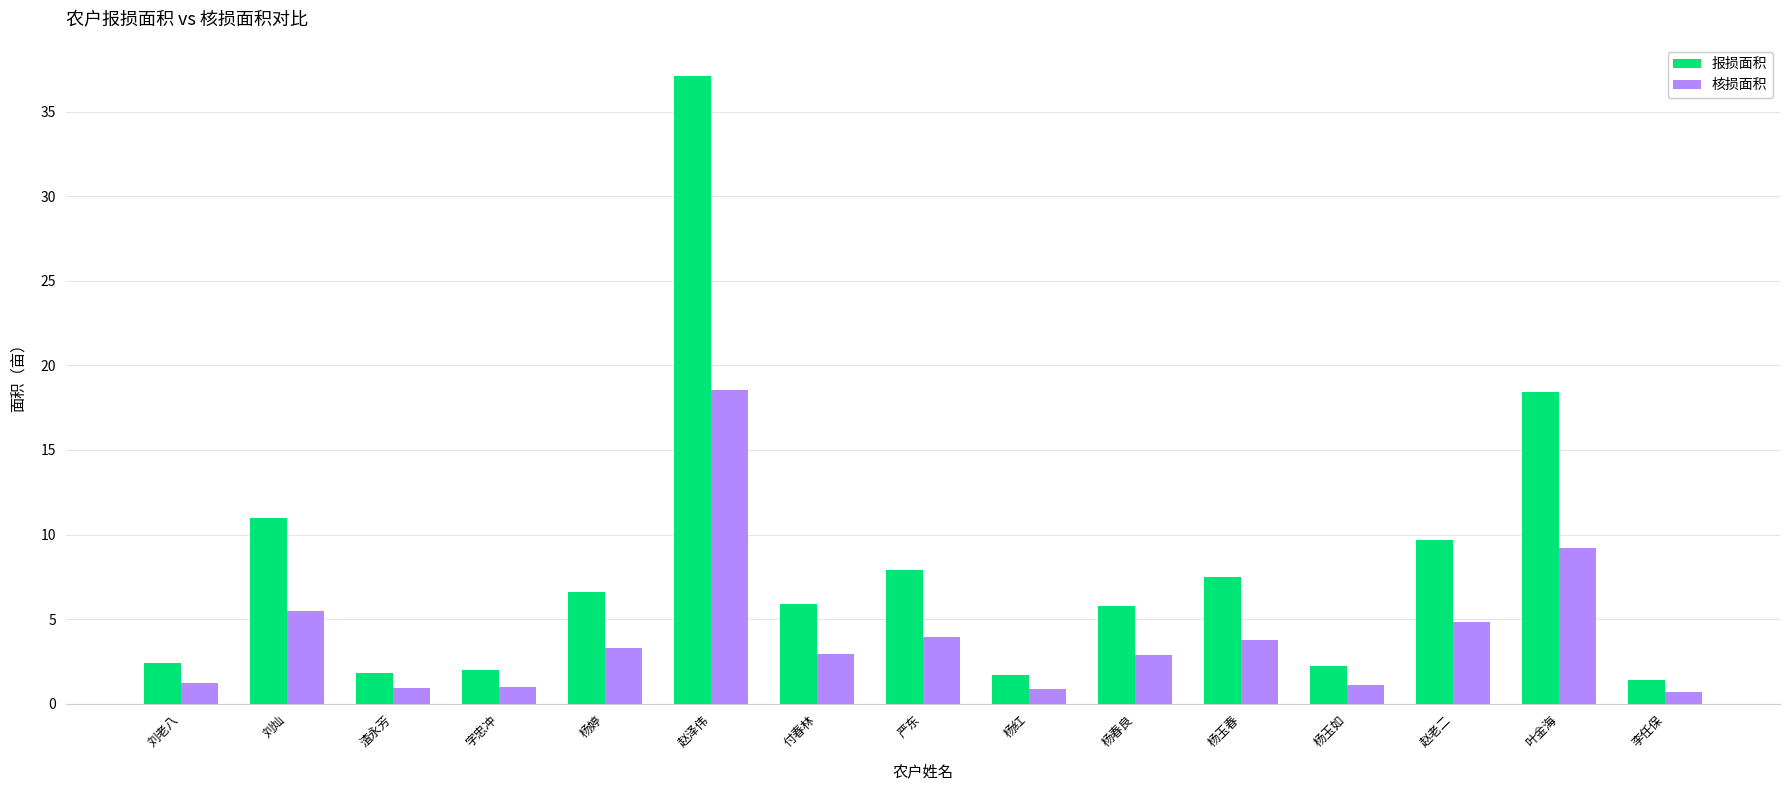

What is the label of the 5th bar from the right?

杨玉春